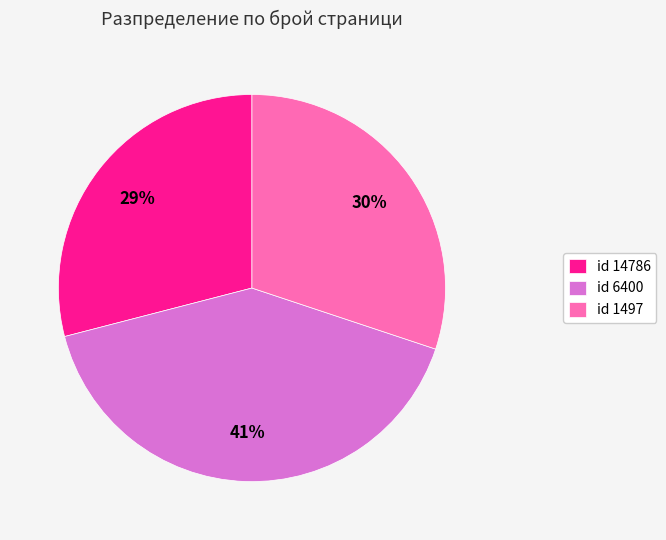

Rank the categories by value from highest to lowest.

id 6400, id 1497, id 14786